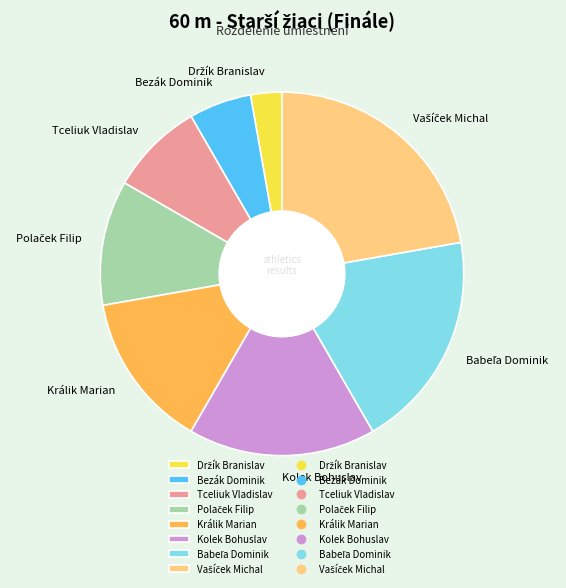

Is the sum of Tceliuk Vladislav and Kolek Bohuslav greater than half?

No